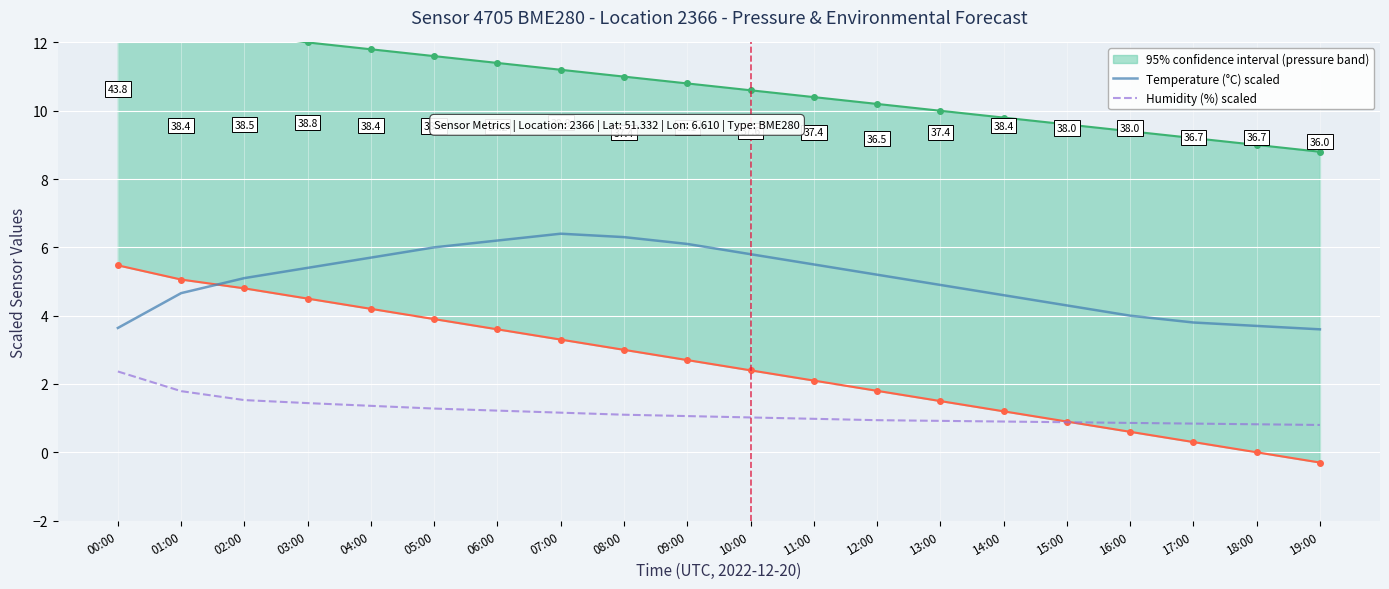

Which label corresponds to the smallest value in the chart?

19:00